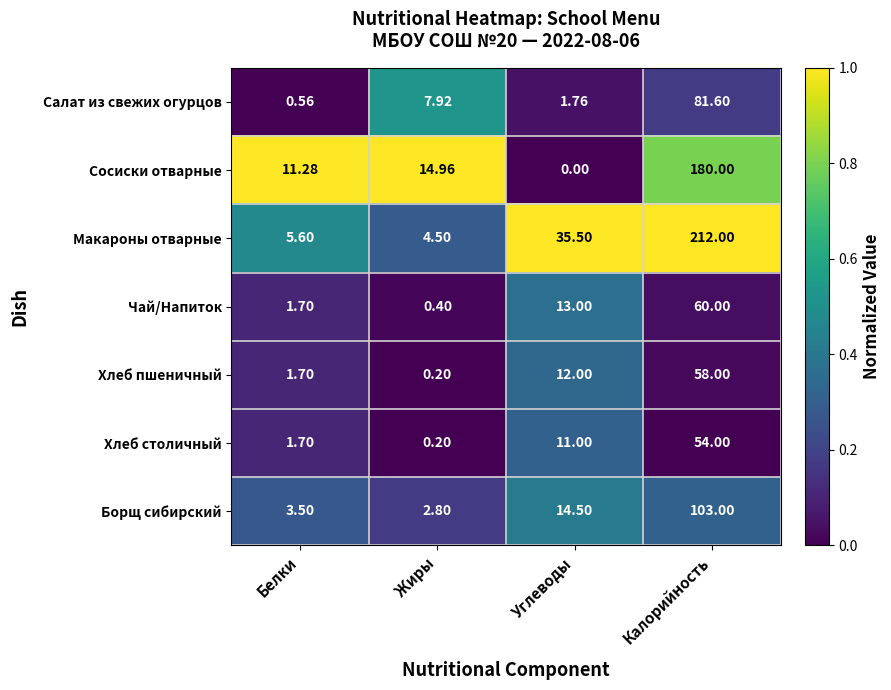

At which label does Сосиски отварные first exceed 14?

Жиры